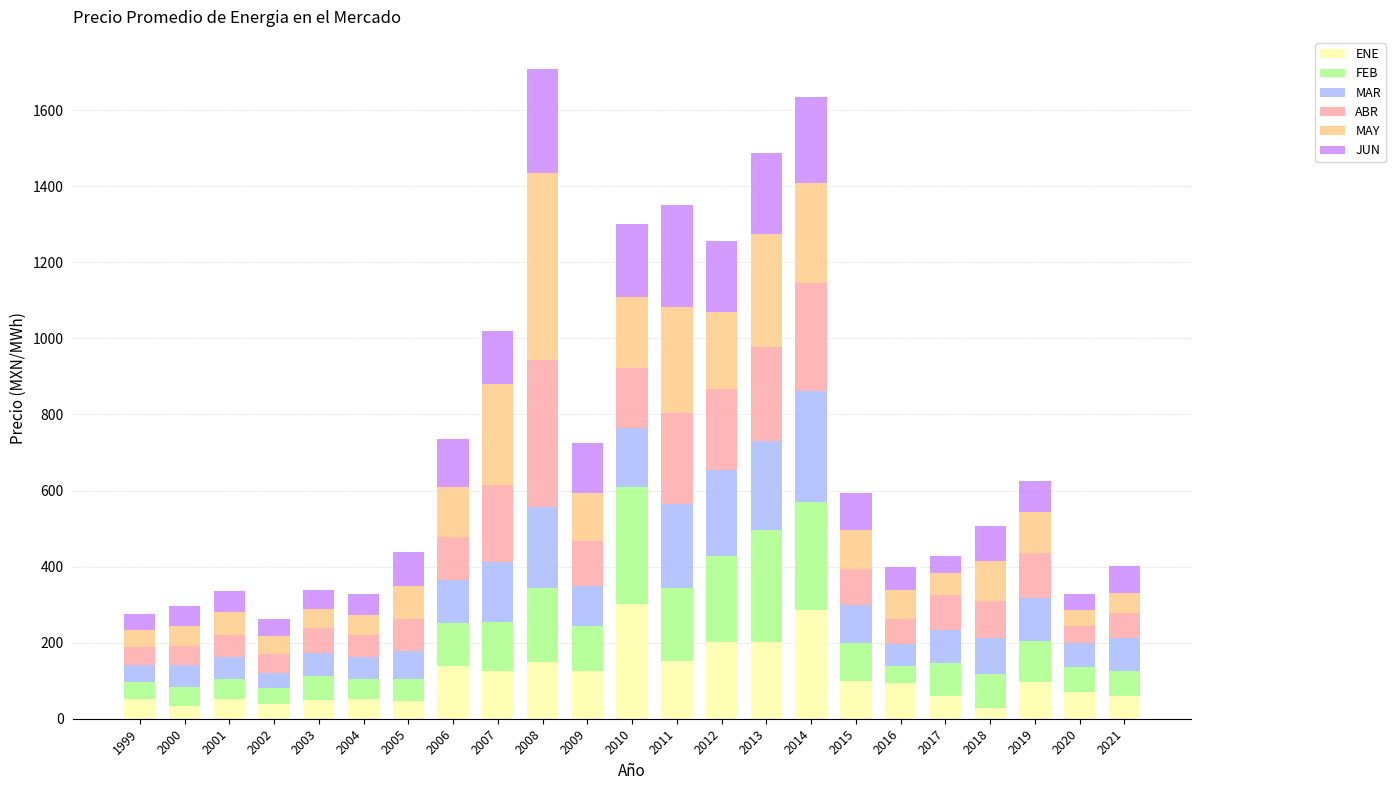

What is the total value across all series at 2014?

1634.9